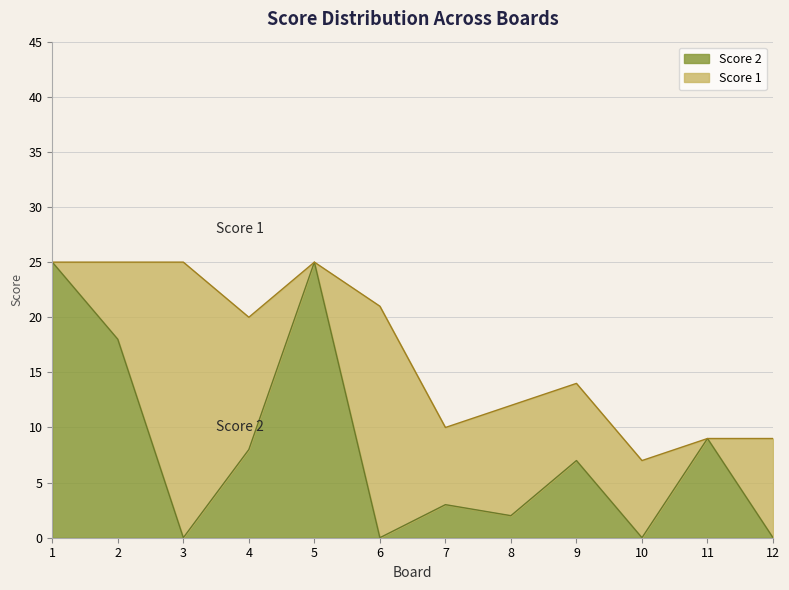

Approximately how many times larger is the value at 11 compared to 5?

0.4